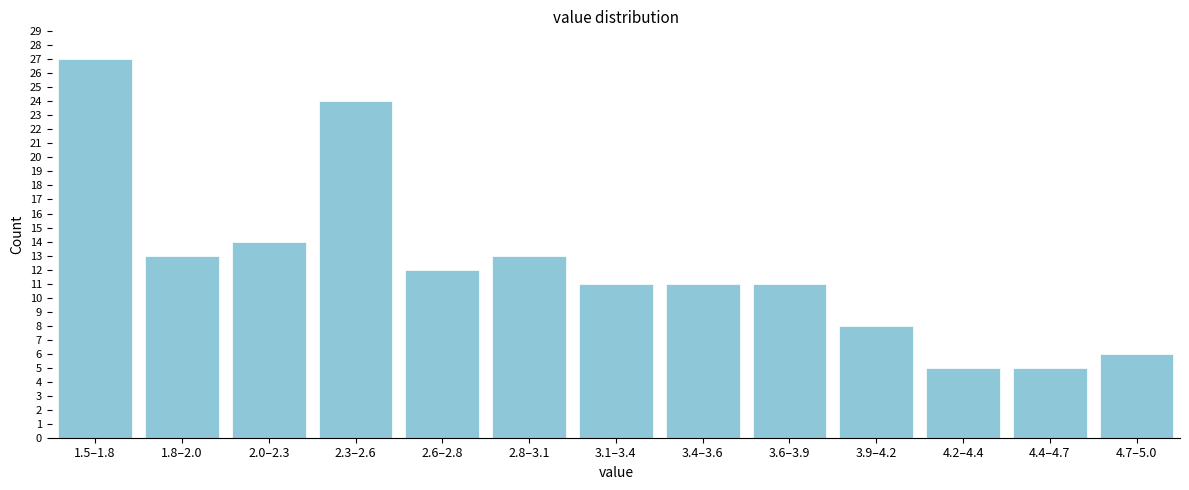

Reading left to right, extract all data points from this chart.

27	13	14	24	12	13	11	11	11	8	5	5	6